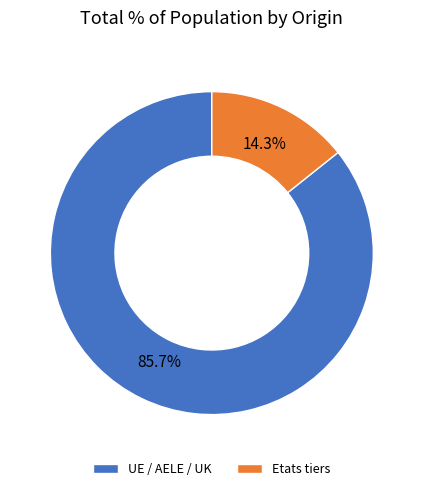

To the nearest percent, what portion does Etats tiers represent?

14%